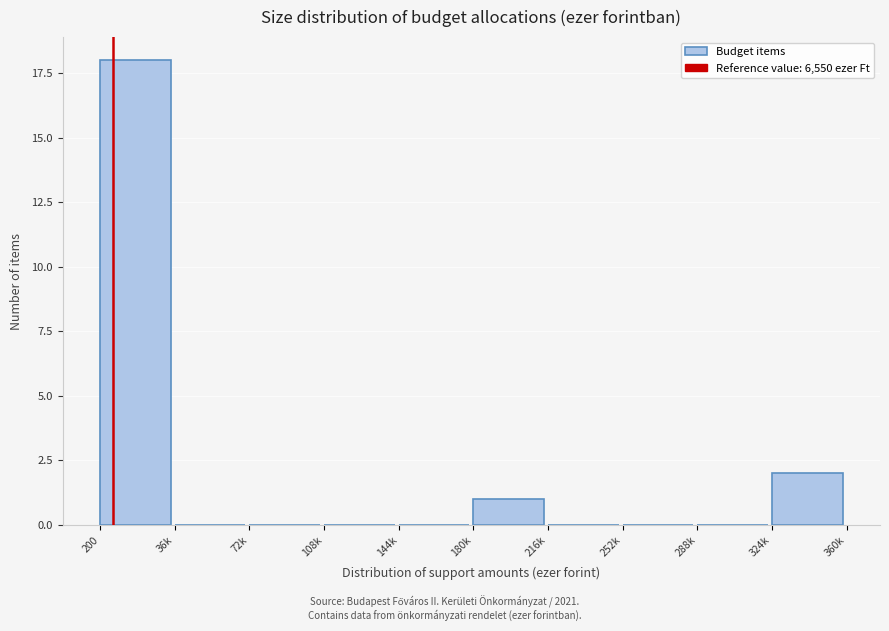

Is it true that the value at 36k is -7?

False